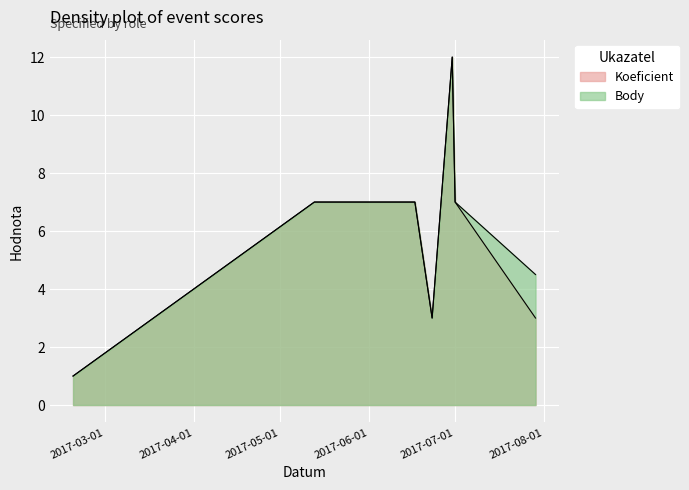

Reading left to right, transcribe all the data shown in this chart.

Koeficient: 2017-02-18=1.0	2017-05-13=7.0	2017-06-17=7.0	2017-06-23=3.0	2017-06-30=12.0	2017-07-01=7.0	2017-07-29=3.0
Body: 2017-02-18=1.0	2017-05-13=7.0	2017-06-17=7.0	2017-06-23=3.0	2017-06-30=12.0	2017-07-01=7.0	2017-07-29=4.5